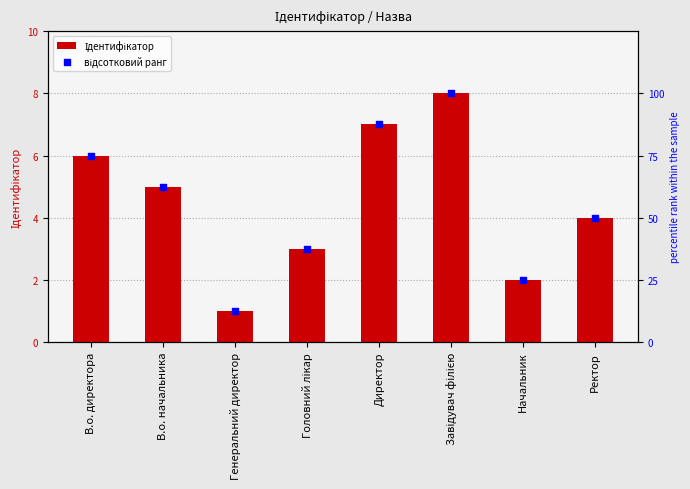

Is the value of відсотковий ранг at В.о. директора greater than the value of Ідентифікатор at Завідувач філією?

Yes